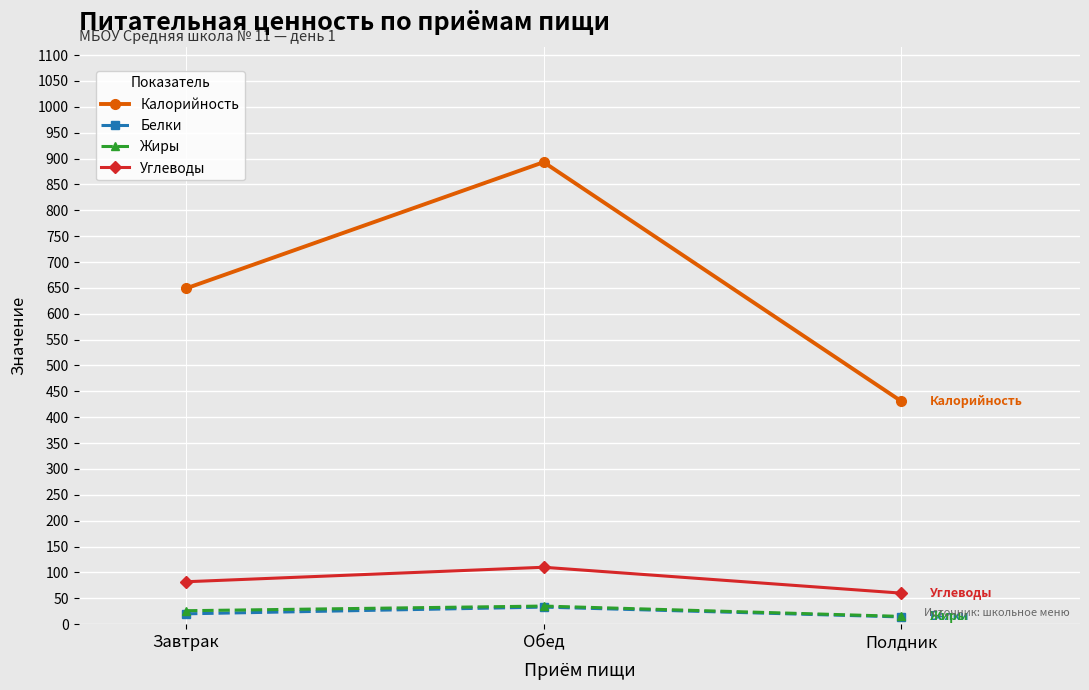

How many Белки values are between 14 and 33?

3